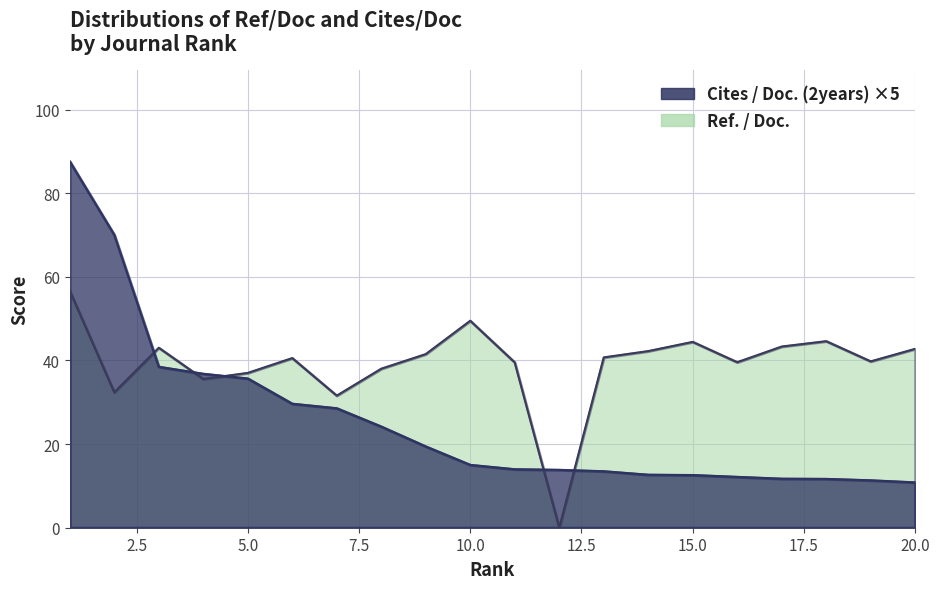

Is the value of Cites / Doc. (2years) at 8 greater than the value of Ref. / Doc. at 8?

No